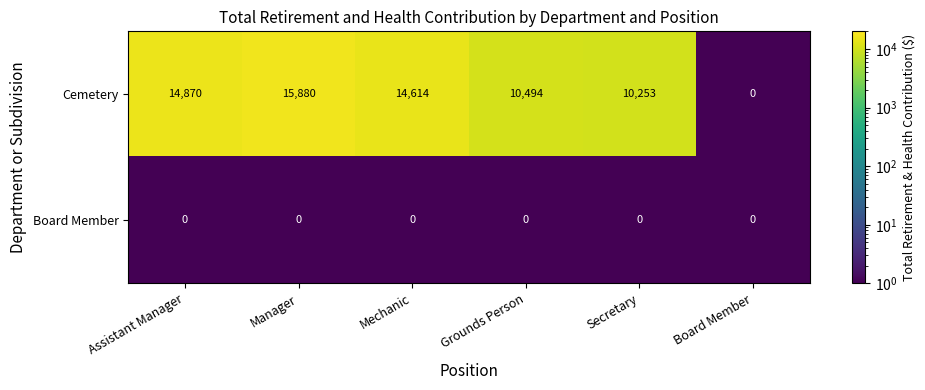

Reading left to right, extract all data points from this chart.

Cemetery: 14870	15880	14614	10494	10253	0
Board Member: 0	0	0	0	0	0